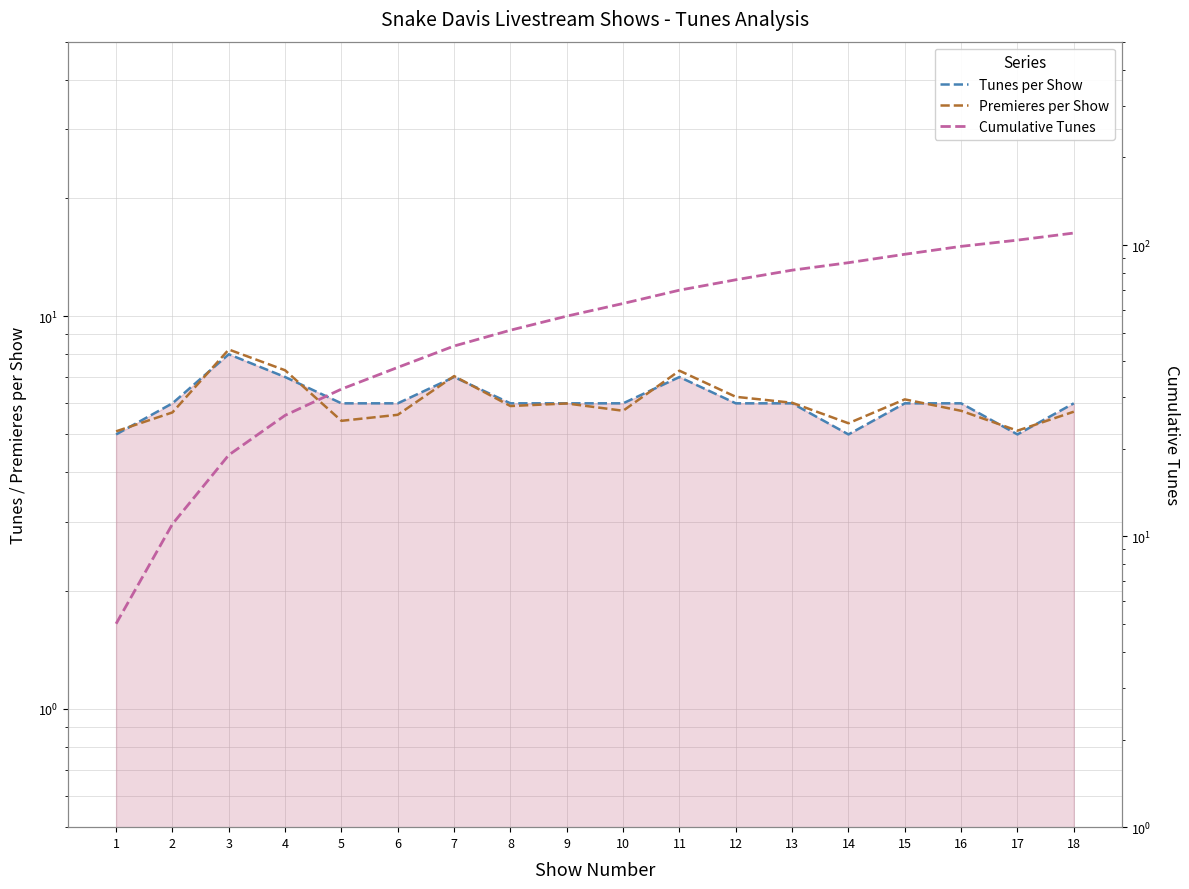

Which series has the largest total across all categories?

Cumulative Tunes